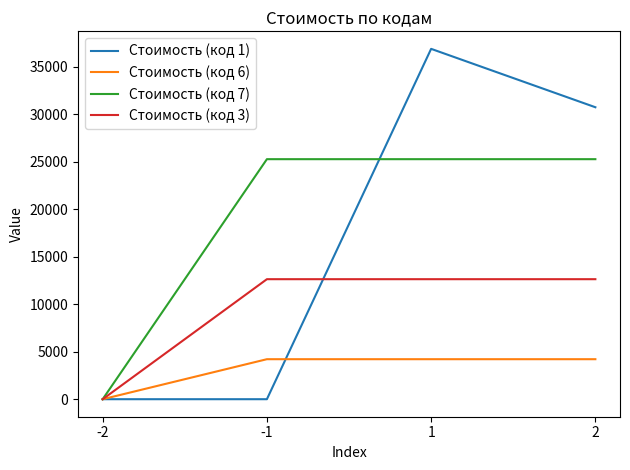

True or false: Стоимость (код 6) and Стоимость (код 1) intersect in this chart.

True